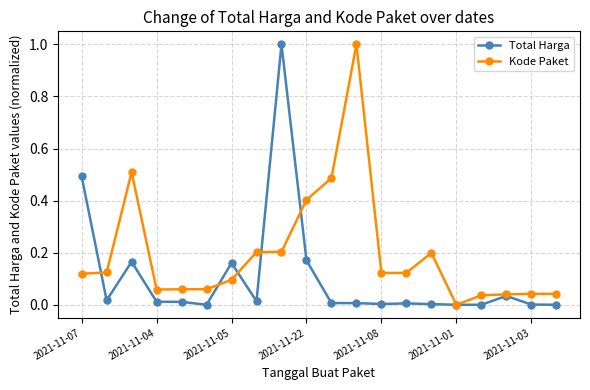

List the series in order of their overall mean, highest first.

Kode Paket, Total Harga